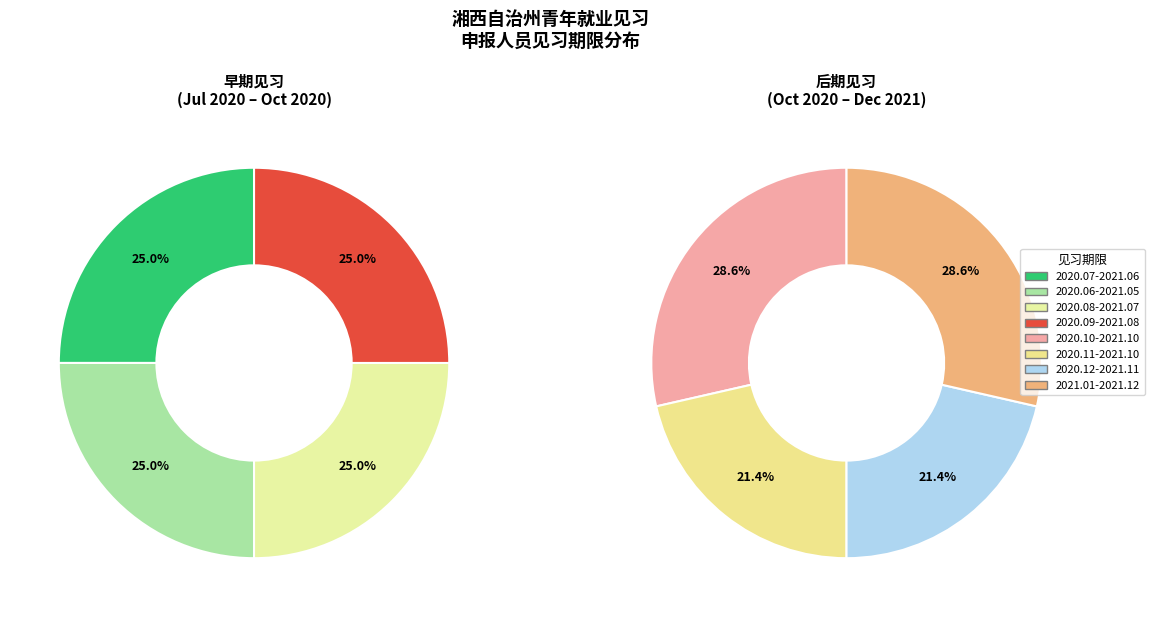

Which category has the smallest portion of the pie?

2020.07-2021.06